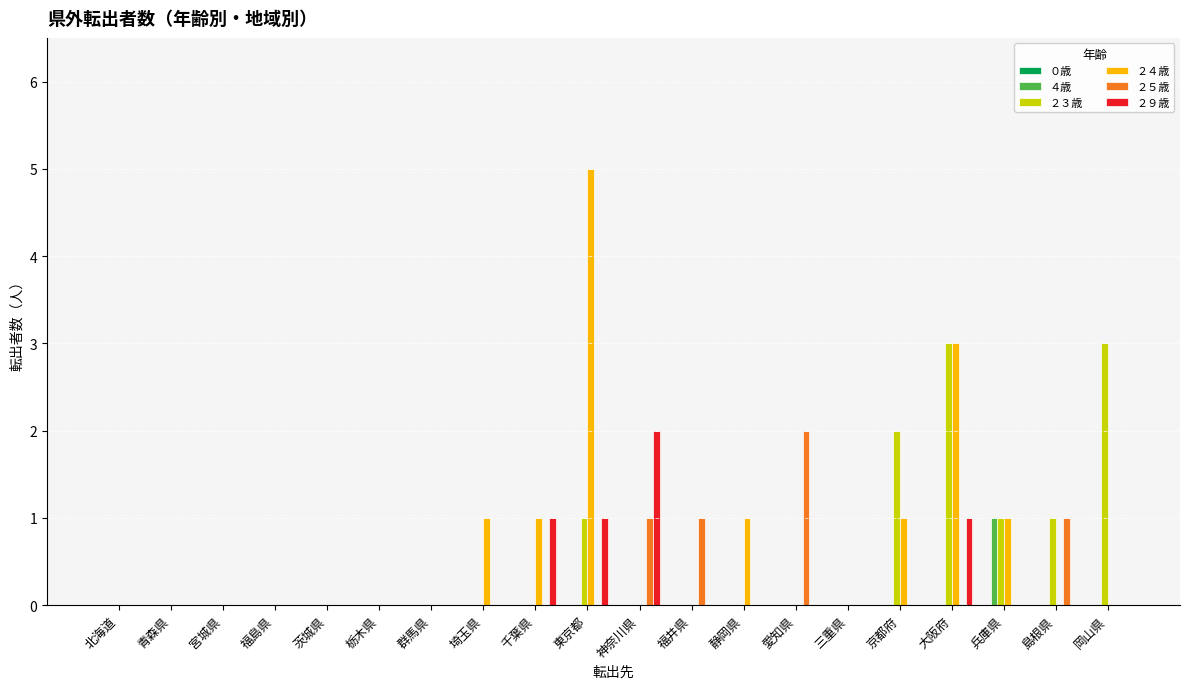

What is the sum of all ２９歳 values?

5